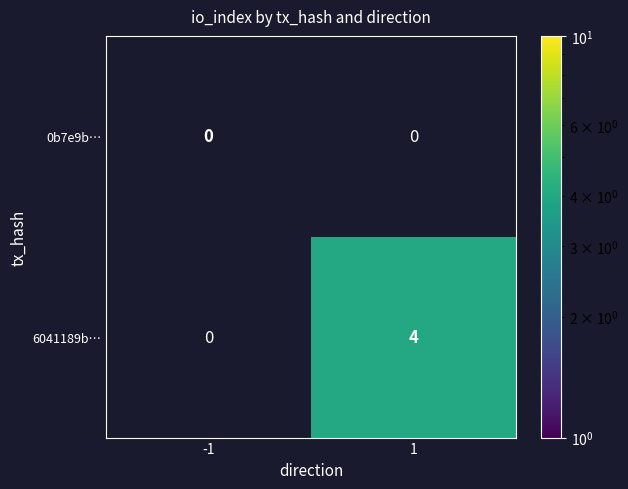

Is the value of 0b7e9b… at -1 greater than the value of 6041189b… at 1?

No